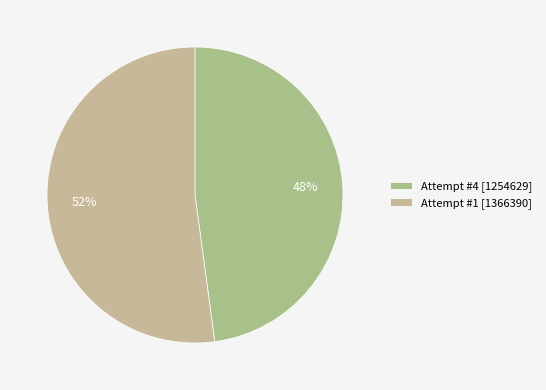

To the nearest percent, what is the combined percentage of Attempt #4 and Attempt #1?

100%